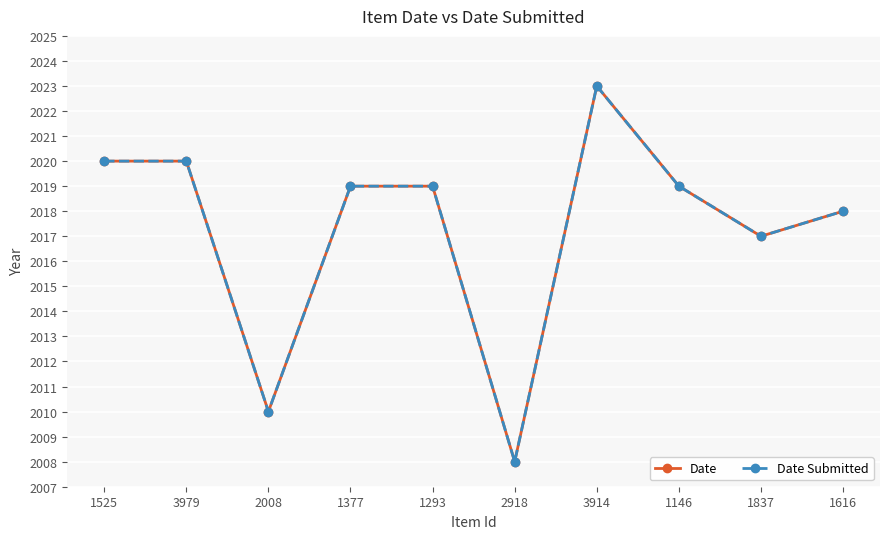

Does the chart display data point markers on the line(s)?

Yes